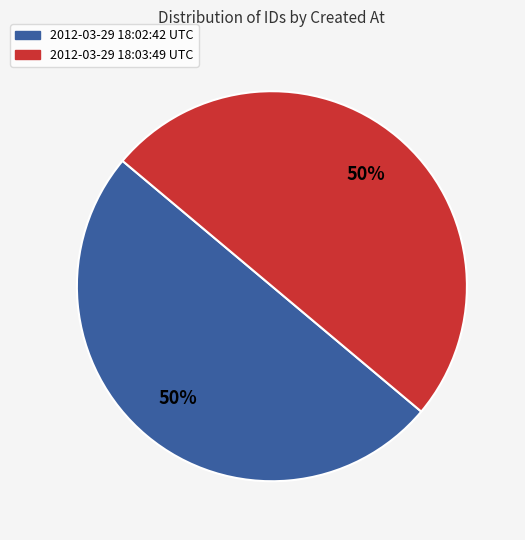

To the nearest percent, what percentage of the pie is 2012-03-29 18:02:42 UTC?

50%